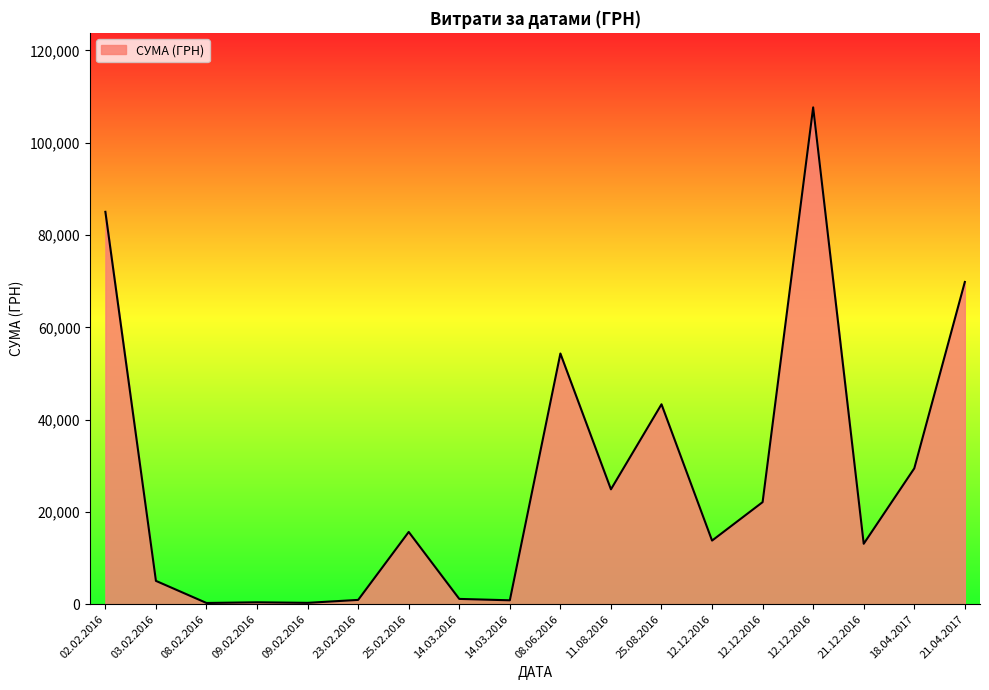

Where does the data first go above 15664?

02.02.2016